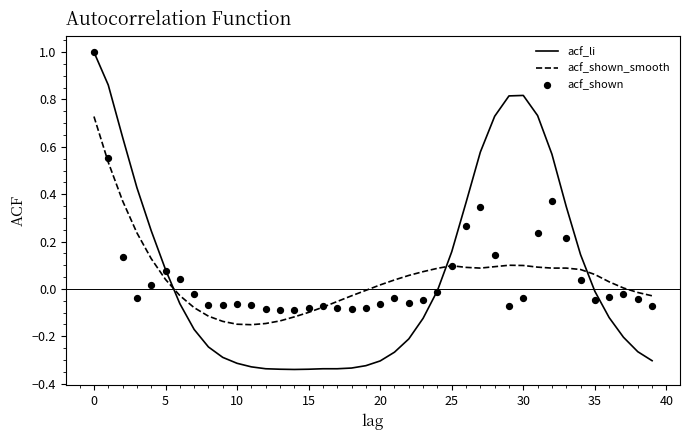

What are all the series names shown in the legend?

acf_li, acf_shown_smooth, acf_shown